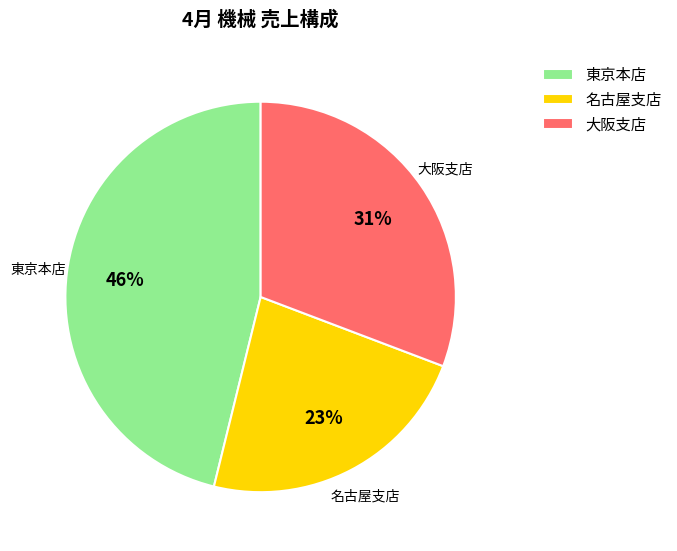

What percentage is the 大阪支店 slice, to the nearest percent?

31%